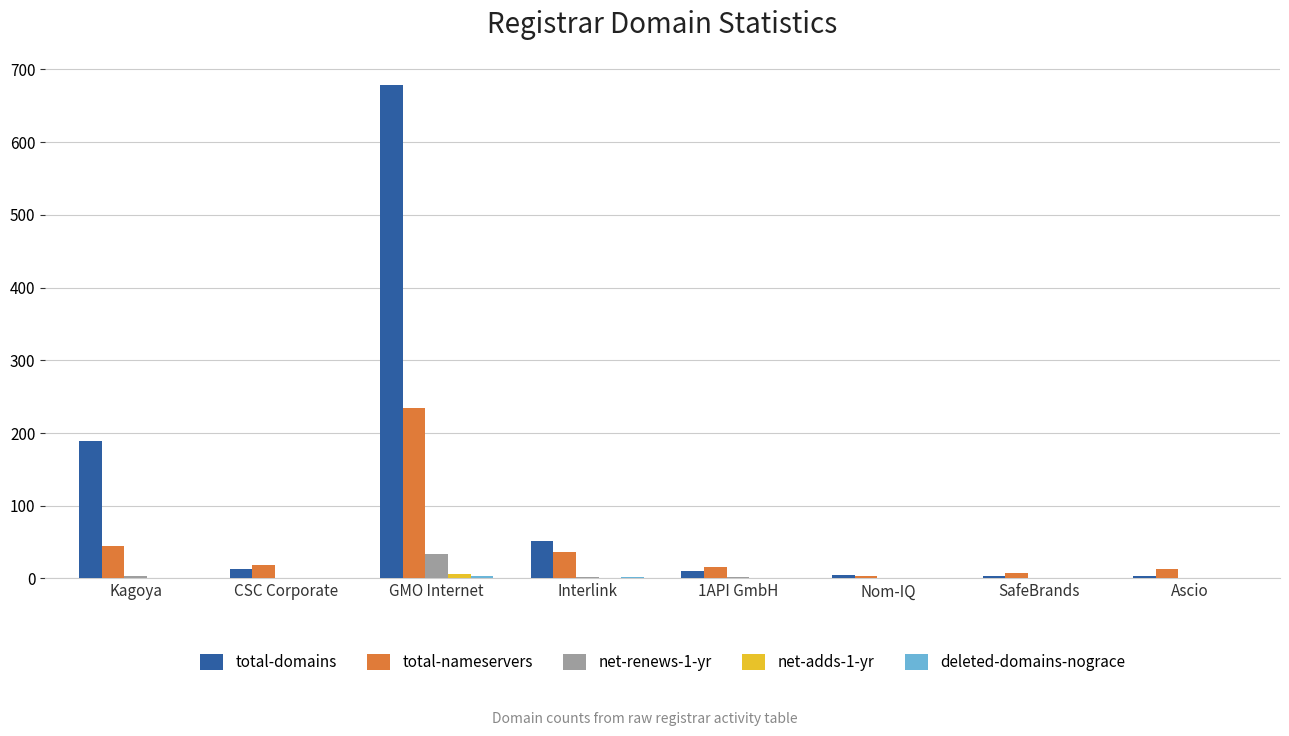

Is the value of total-nameservers at Interlink greater than the value of total-domains at Kagoya?

No